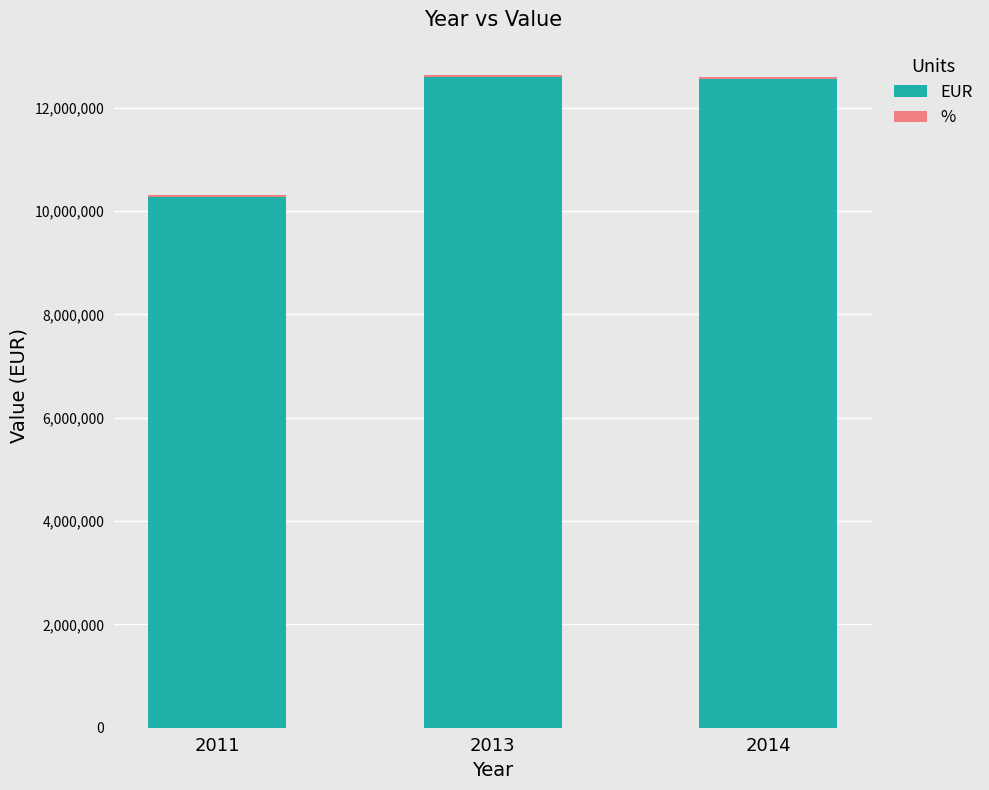

What is the sum of all EUR values?

35424310